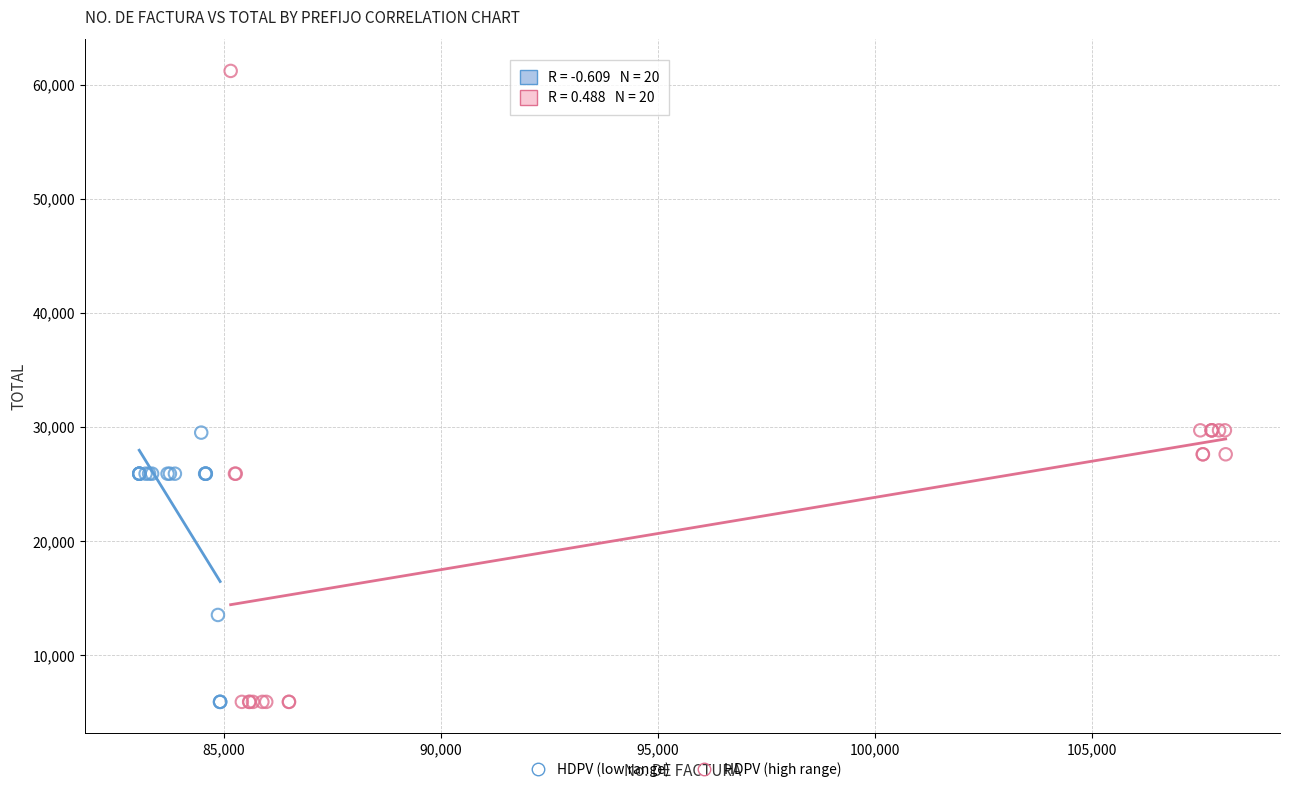

Which series reaches the maximum Y coordinate?

HDPV (high range)